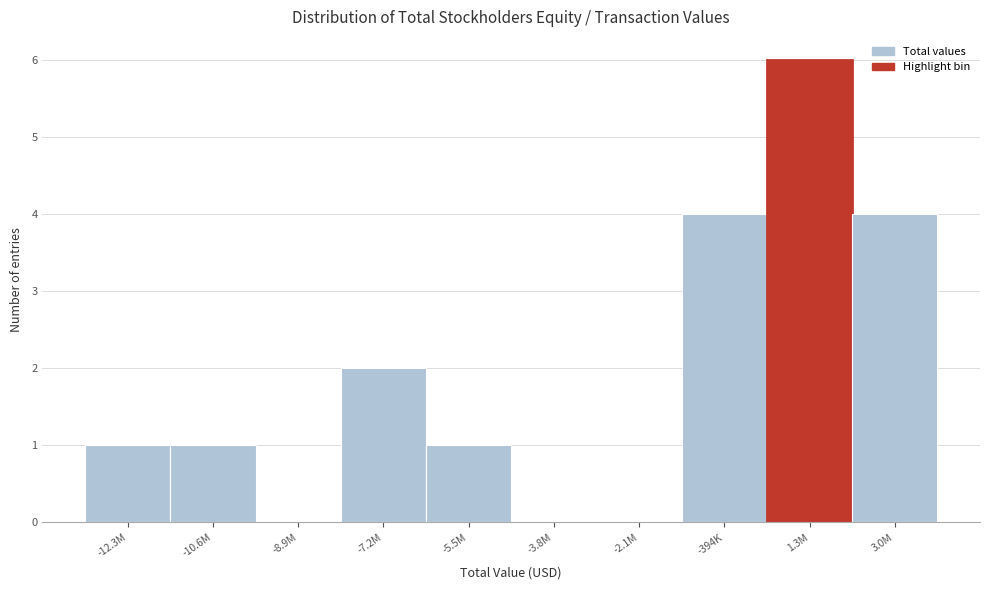

Reading right to left, transcribe all the data shown in this chart.

3.0M=4	1.3M=6	-394K=4	-2.1M=0	-3.8M=0	-5.5M=1	-7.2M=2	-8.9M=0	-10.6M=1	-12.3M=1